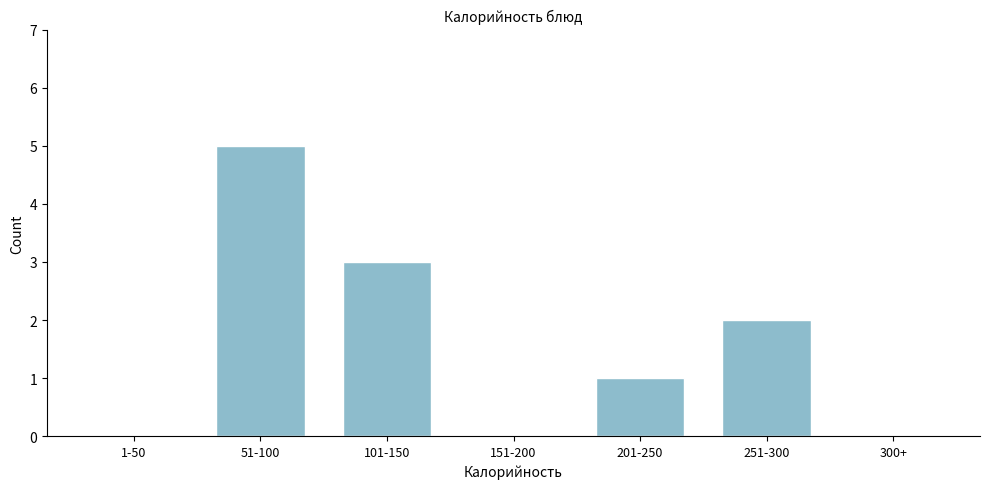

Reading right to left, transcribe all the data shown in this chart.

300+=0	251-300=2	201-250=1	151-200=0	101-150=3	51-100=5	1-50=0